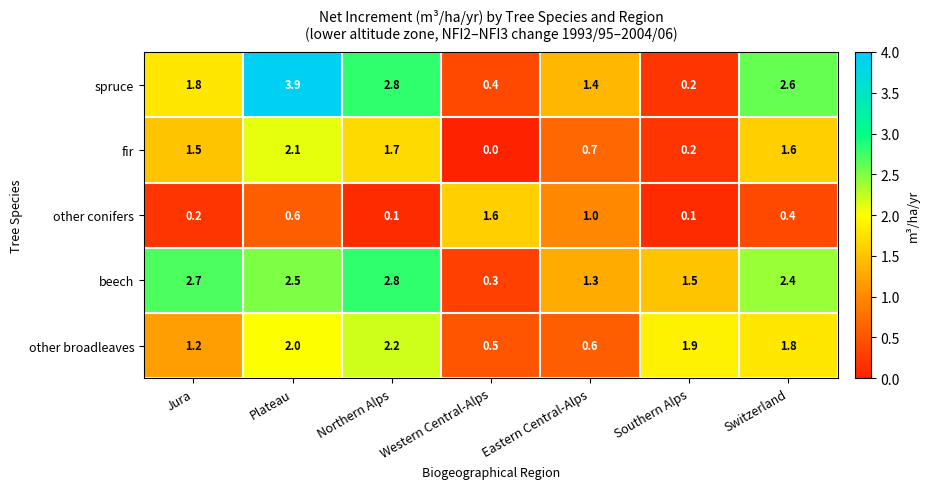

At Eastern Central-Alps, list the series in order from largest to smallest.

spruce, beech, other conifers, fir, other broadleaves